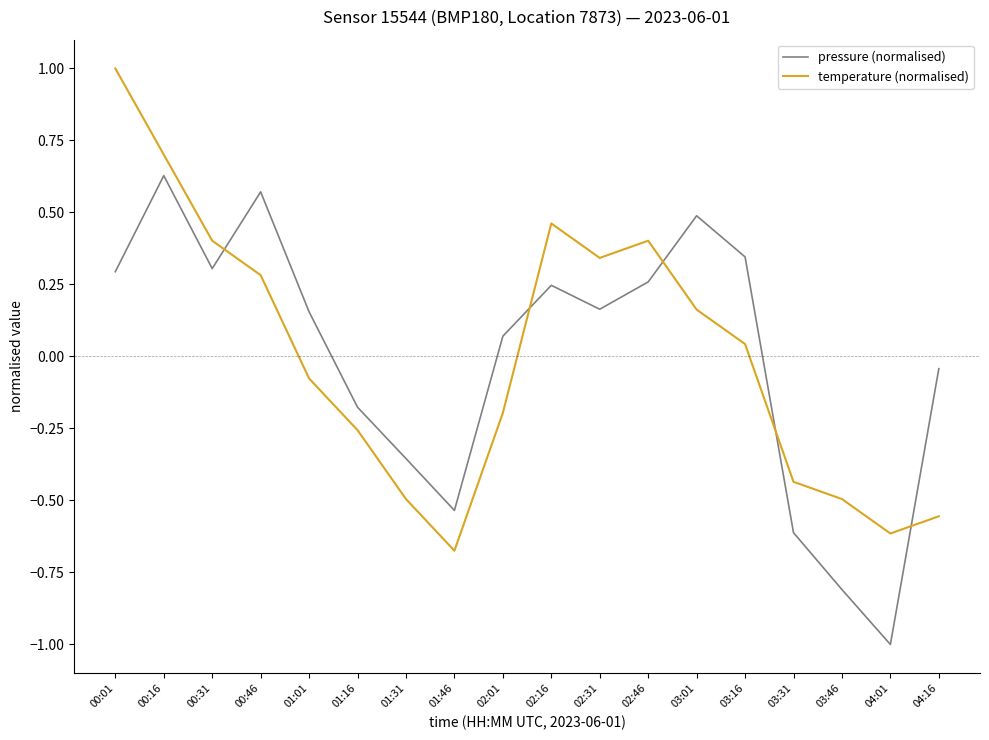

What is the total value across all series at 00:16?

1.3